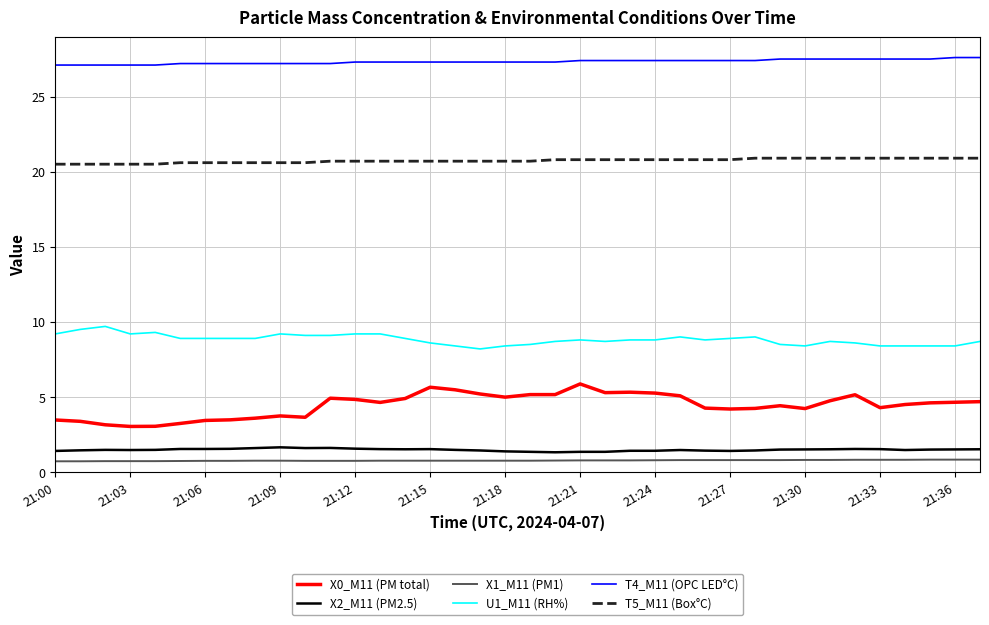

What is the smallest value displayed?

0.7